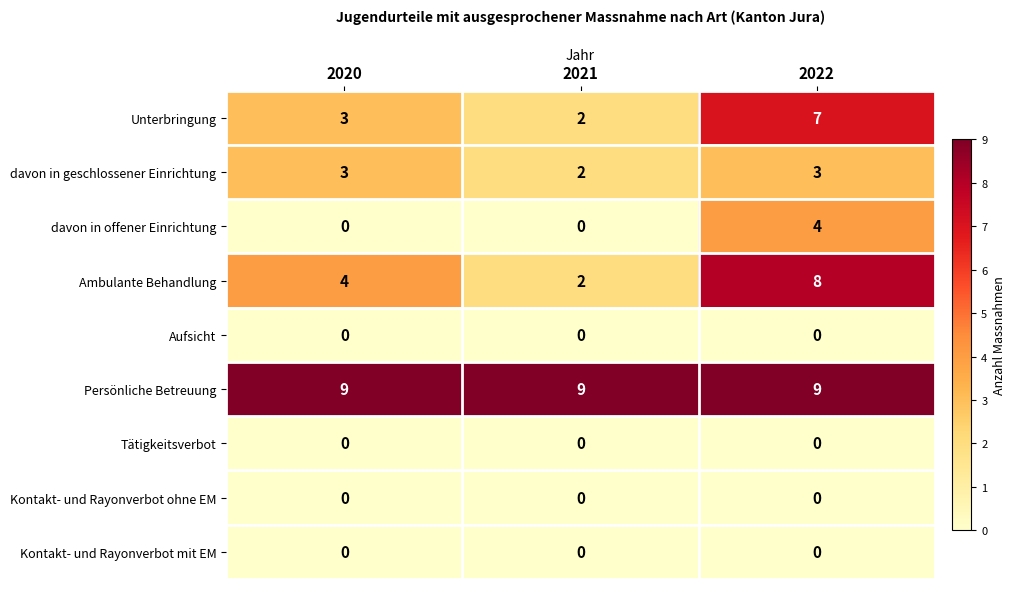

Between 2020 and 2021, which series saw the biggest shift?

Ambulante Behandlung